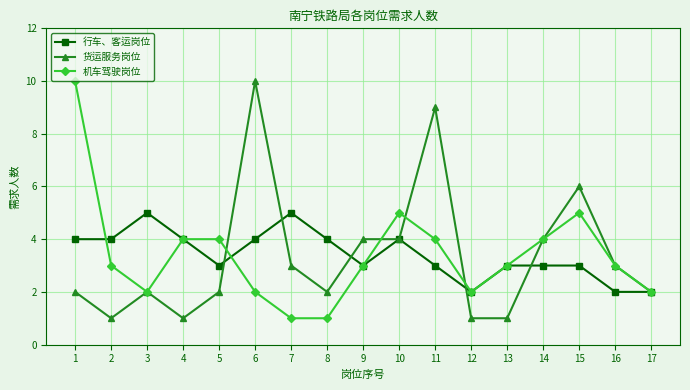

What is the difference between the maximum and second lowest values in the 行车、客运岗位 series?

3